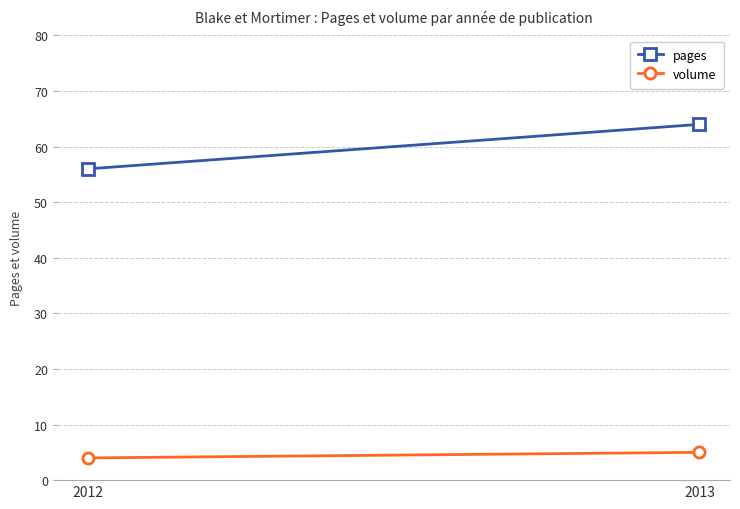

What is the total value across all series at 2012?

60